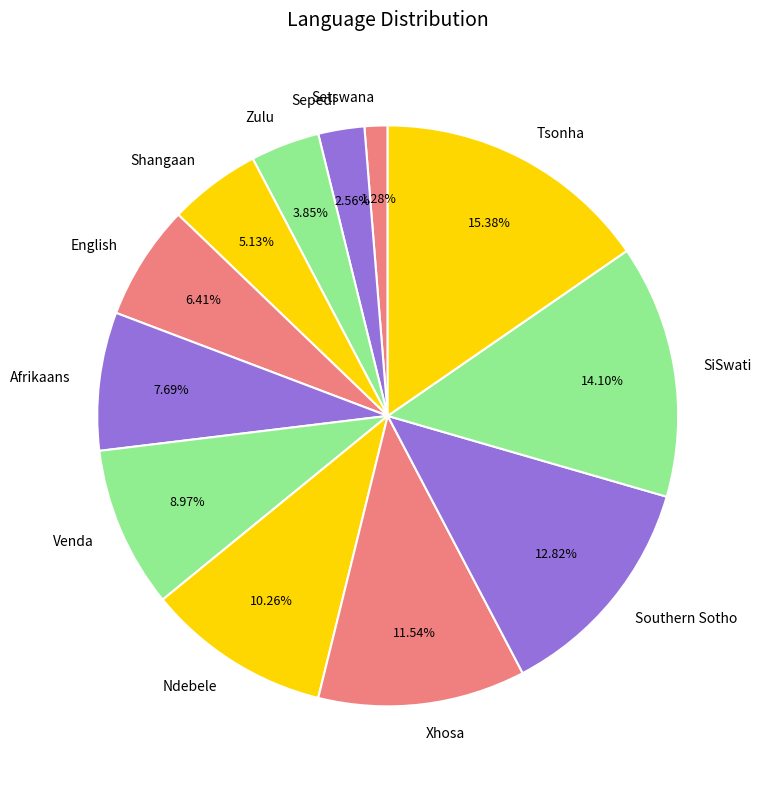

The SiSwati slice represents 26% of the pie. True or false?

False